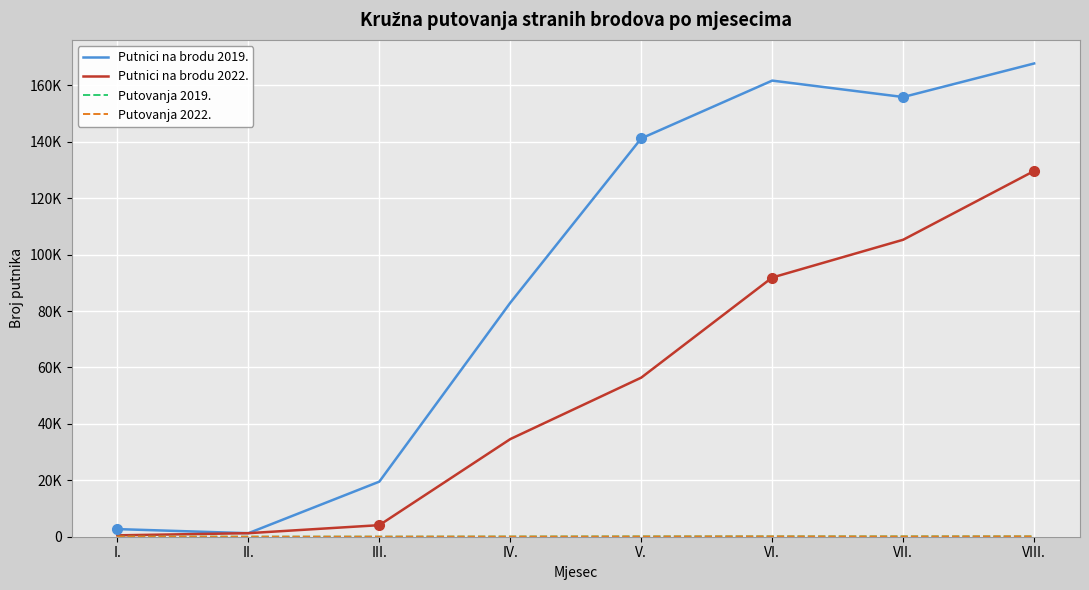

Which has a higher value, VIII. or VII.?

VIII.